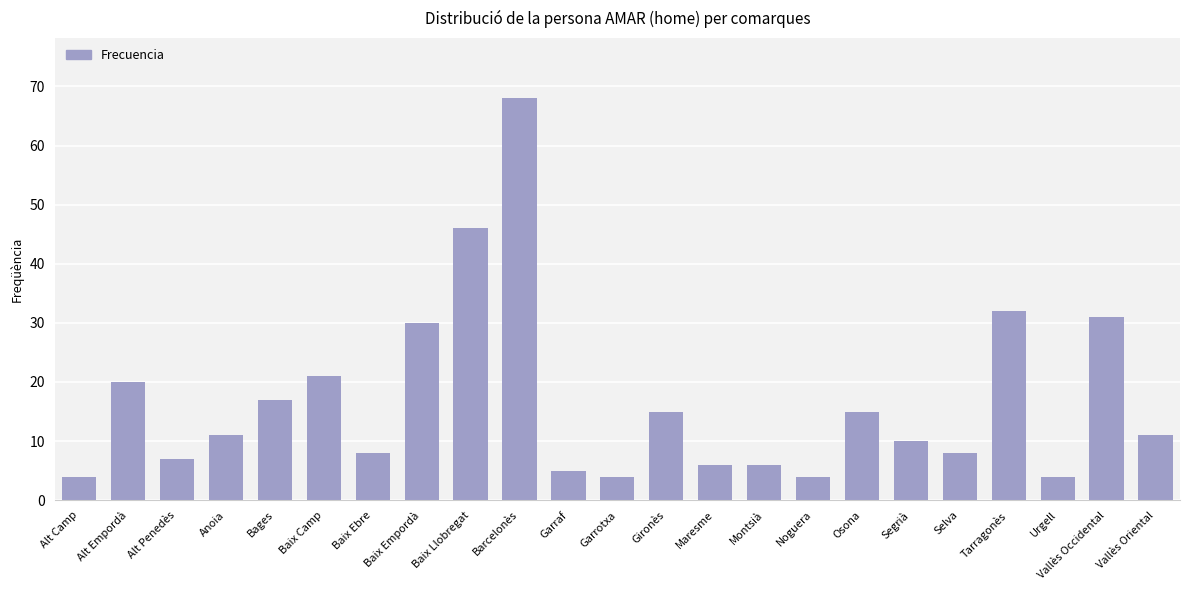

What is the difference between the maximum and minimum values?

64